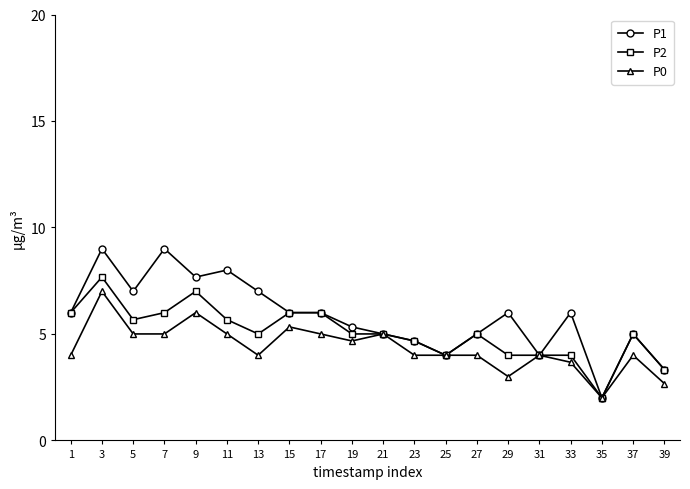

How many series are shown in this chart?

3